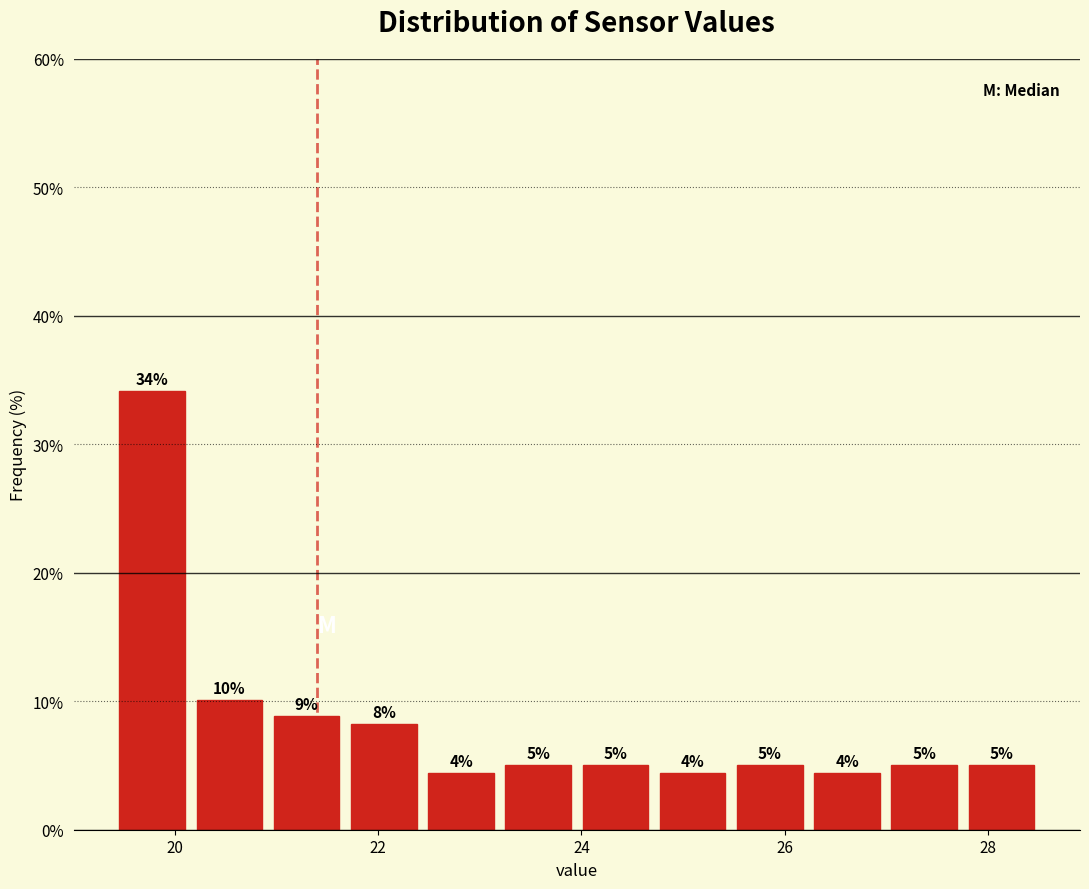

Around what value on the x-axis is the tallest bar? Give the approximate position of its centre, as read against the axis.

19.8